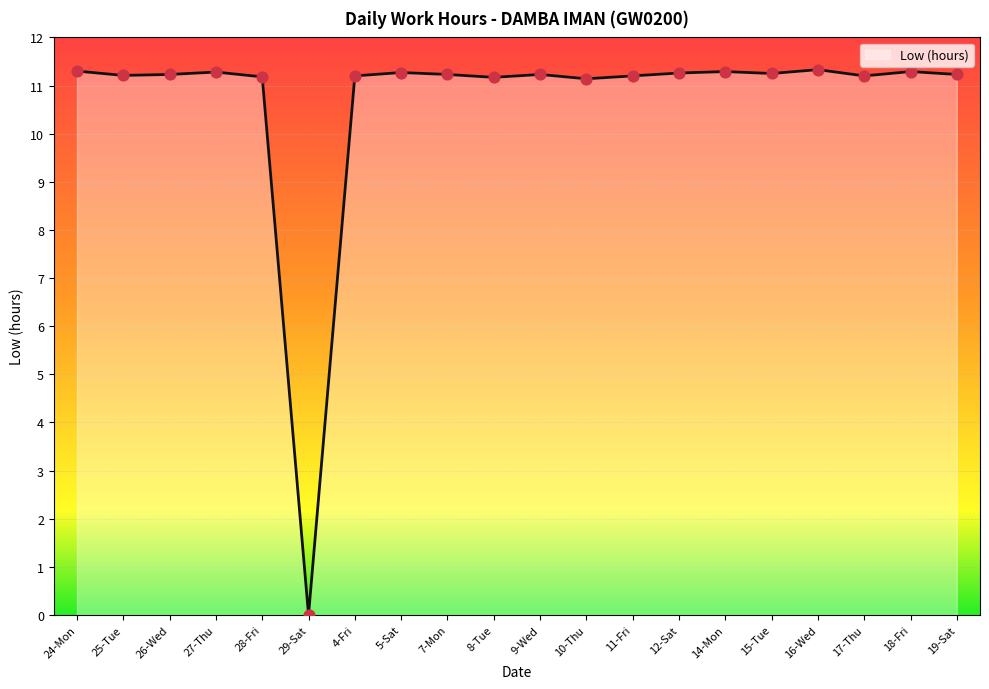

What is the change in value from 29-Sat to 17-Thu?

+11.2